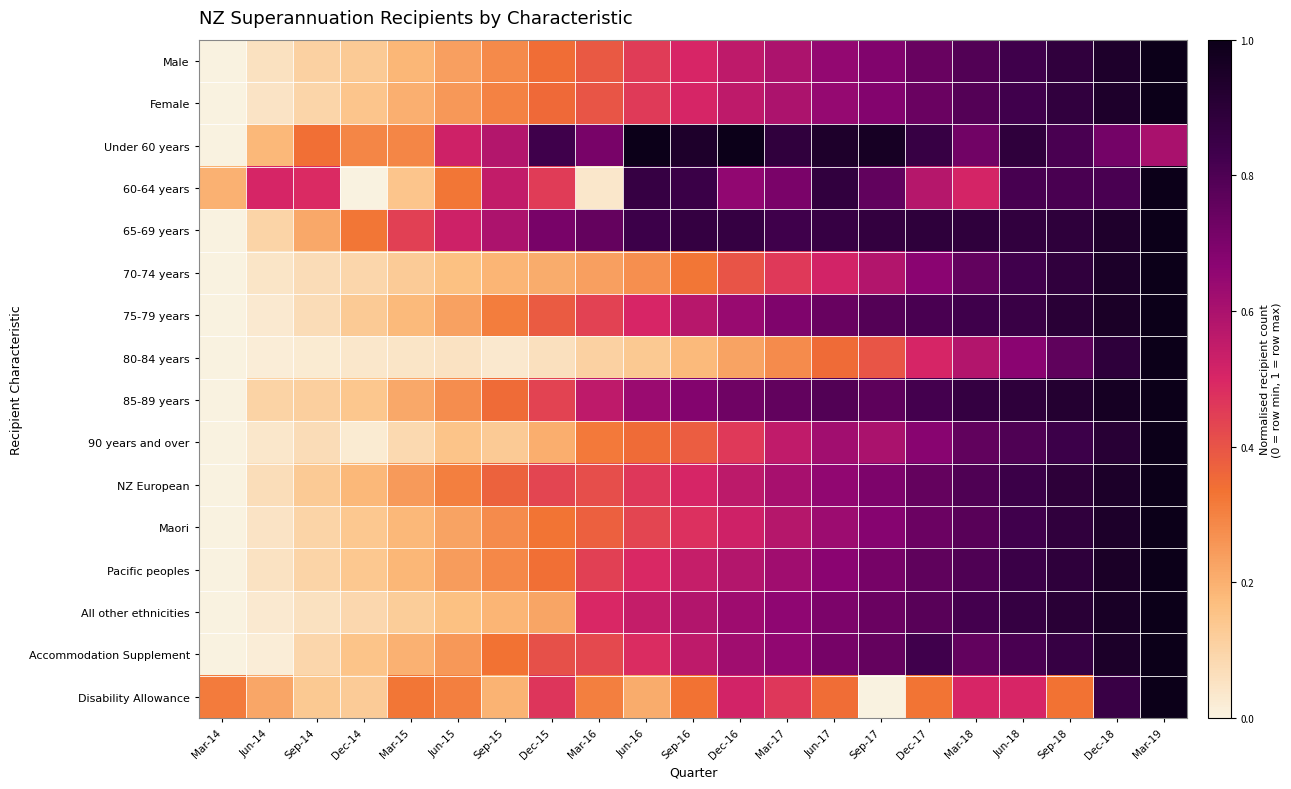

Reading right to left, transcribe all the data shown in this chart.

Male: Mar-19=1.0	Dec-18=0.9	Sep-18=0.9	Jun-18=0.8	Mar-18=0.8	Dec-17=0.7	Sep-17=0.7	Jun-17=0.6	Mar-17=0.6	Dec-16=0.6	Sep-16=0.5	Jun-16=0.5	Mar-16=0.4	Dec-15=0.3	Sep-15=0.3	Jun-15=0.2	Mar-15=0.2	Dec-14=0.1	Sep-14=0.1	Jun-14=0.1	Mar-14=0.0
Female: Mar-19=1.0	Dec-18=0.9	Sep-18=0.9	Jun-18=0.8	Mar-18=0.8	Dec-17=0.7	Sep-17=0.7	Jun-17=0.6	Mar-17=0.6	Dec-16=0.6	Sep-16=0.5	Jun-16=0.5	Mar-16=0.4	Dec-15=0.4	Sep-15=0.3	Jun-15=0.3	Mar-15=0.2	Dec-14=0.1	Sep-14=0.1	Jun-14=0.1	Mar-14=0.0
Under 60 years: Mar-19=0.6	Dec-18=0.7	Sep-18=0.8	Jun-18=0.9	Mar-18=0.7	Dec-17=0.9	Sep-17=1.0	Jun-17=0.9	Mar-17=0.9	Dec-16=1.0	Sep-16=0.9	Jun-16=1.0	Mar-16=0.7	Dec-15=0.8	Sep-15=0.6	Jun-15=0.5	Mar-15=0.3	Dec-14=0.3	Sep-14=0.3	Jun-14=0.2	Mar-14=0.0
60-64 years: Mar-19=1.0	Dec-18=0.8	Sep-18=0.8	Jun-18=0.8	Mar-18=0.5	Dec-17=0.6	Sep-17=0.8	Jun-17=0.9	Mar-17=0.7	Dec-16=0.7	Sep-16=0.8	Jun-16=0.9	Mar-16=0.0	Dec-15=0.5	Sep-15=0.5	Jun-15=0.3	Mar-15=0.1	Dec-14=0.0	Sep-14=0.5	Jun-14=0.5	Mar-14=0.2
65-69 years: Mar-19=1.0	Dec-18=0.9	Sep-18=0.9	Jun-18=0.9	Mar-18=0.9	Dec-17=0.9	Sep-17=0.9	Jun-17=0.9	Mar-17=0.8	Dec-16=0.9	Sep-16=0.9	Jun-16=0.8	Mar-16=0.8	Dec-15=0.7	Sep-15=0.6	Jun-15=0.5	Mar-15=0.4	Dec-14=0.3	Sep-14=0.2	Jun-14=0.1	Mar-14=0.0
70-74 years: Mar-19=1.0	Dec-18=0.9	Sep-18=0.9	Jun-18=0.8	Mar-18=0.8	Dec-17=0.7	Sep-17=0.6	Jun-17=0.5	Mar-17=0.5	Dec-16=0.4	Sep-16=0.3	Jun-16=0.3	Mar-16=0.2	Dec-15=0.2	Sep-15=0.2	Jun-15=0.2	Mar-15=0.1	Dec-14=0.1	Sep-14=0.1	Jun-14=0.0	Mar-14=0.0
75-79 years: Mar-19=1.0	Dec-18=1.0	Sep-18=0.9	Jun-18=0.9	Mar-18=0.8	Dec-17=0.8	Sep-17=0.8	Jun-17=0.7	Mar-17=0.7	Dec-16=0.6	Sep-16=0.6	Jun-16=0.5	Mar-16=0.4	Dec-15=0.4	Sep-15=0.3	Jun-15=0.2	Mar-15=0.2	Dec-14=0.1	Sep-14=0.1	Jun-14=0.0	Mar-14=0.0
80-84 years: Mar-19=1.0	Dec-18=0.9	Sep-18=0.8	Jun-18=0.7	Mar-18=0.6	Dec-17=0.5	Sep-17=0.4	Jun-17=0.4	Mar-17=0.3	Dec-16=0.2	Sep-16=0.2	Jun-16=0.1	Mar-16=0.1	Dec-15=0.1	Sep-15=0.0	Jun-15=0.1	Mar-15=0.0	Dec-14=0.0	Sep-14=0.0	Jun-14=0.0	Mar-14=0.0
85-89 years: Mar-19=1.0	Dec-18=1.0	Sep-18=0.9	Jun-18=0.9	Mar-18=0.9	Dec-17=0.8	Sep-17=0.8	Jun-17=0.8	Mar-17=0.8	Dec-16=0.7	Sep-16=0.7	Jun-16=0.6	Mar-16=0.6	Dec-15=0.4	Sep-15=0.4	Jun-15=0.3	Mar-15=0.2	Dec-14=0.1	Sep-14=0.1	Jun-14=0.1	Mar-14=0.0
90 years and over: Mar-19=1.0	Dec-18=0.9	Sep-18=0.8	Jun-18=0.8	Mar-18=0.8	Dec-17=0.7	Sep-17=0.6	Jun-17=0.6	Mar-17=0.6	Dec-16=0.5	Sep-16=0.4	Jun-16=0.4	Mar-16=0.3	Dec-15=0.2	Sep-15=0.1	Jun-15=0.1	Mar-15=0.1	Dec-14=0.0	Sep-14=0.1	Jun-14=0.0	Mar-14=0.0
NZ European: Mar-19=1.0	Dec-18=0.9	Sep-18=0.9	Jun-18=0.8	Mar-18=0.8	Dec-17=0.8	Sep-17=0.7	Jun-17=0.7	Mar-17=0.6	Dec-16=0.6	Sep-16=0.5	Jun-16=0.5	Mar-16=0.4	Dec-15=0.4	Sep-15=0.4	Jun-15=0.3	Mar-15=0.2	Dec-14=0.2	Sep-14=0.1	Jun-14=0.1	Mar-14=0.0
Maori: Mar-19=1.0	Dec-18=0.9	Sep-18=0.9	Jun-18=0.8	Mar-18=0.8	Dec-17=0.7	Sep-17=0.7	Jun-17=0.6	Mar-17=0.6	Dec-16=0.5	Sep-16=0.5	Jun-16=0.4	Mar-16=0.4	Dec-15=0.3	Sep-15=0.3	Jun-15=0.2	Mar-15=0.2	Dec-14=0.1	Sep-14=0.1	Jun-14=0.0	Mar-14=0.0
Pacific peoples: Mar-19=1.0	Dec-18=1.0	Sep-18=0.9	Jun-18=0.8	Mar-18=0.8	Dec-17=0.8	Sep-17=0.7	Jun-17=0.7	Mar-17=0.6	Dec-16=0.6	Sep-16=0.5	Jun-16=0.5	Mar-16=0.4	Dec-15=0.3	Sep-15=0.3	Jun-15=0.2	Mar-15=0.2	Dec-14=0.1	Sep-14=0.1	Jun-14=0.1	Mar-14=0.0
All other ethnicities: Mar-19=1.0	Dec-18=1.0	Sep-18=0.9	Jun-18=0.9	Mar-18=0.8	Dec-17=0.8	Sep-17=0.7	Jun-17=0.7	Mar-17=0.7	Dec-16=0.6	Sep-16=0.6	Jun-16=0.5	Mar-16=0.5	Dec-15=0.2	Sep-15=0.2	Jun-15=0.2	Mar-15=0.1	Dec-14=0.1	Sep-14=0.1	Jun-14=0.0	Mar-14=0.0
Accommodation Supplement: Mar-19=1.0	Dec-18=0.9	Sep-18=0.9	Jun-18=0.8	Mar-18=0.8	Dec-17=0.8	Sep-17=0.8	Jun-17=0.7	Mar-17=0.7	Dec-16=0.6	Sep-16=0.6	Jun-16=0.5	Mar-16=0.4	Dec-15=0.4	Sep-15=0.3	Jun-15=0.3	Mar-15=0.2	Dec-14=0.1	Sep-14=0.1	Jun-14=0.0	Mar-14=0.0
Disability Allowance: Mar-19=1.0	Dec-18=0.9	Sep-18=0.3	Jun-18=0.5	Mar-18=0.5	Dec-17=0.3	Sep-17=0.0	Jun-17=0.3	Mar-17=0.5	Dec-16=0.5	Sep-16=0.3	Jun-16=0.2	Mar-16=0.3	Dec-15=0.5	Sep-15=0.2	Jun-15=0.3	Mar-15=0.3	Dec-14=0.1	Sep-14=0.1	Jun-14=0.2	Mar-14=0.3